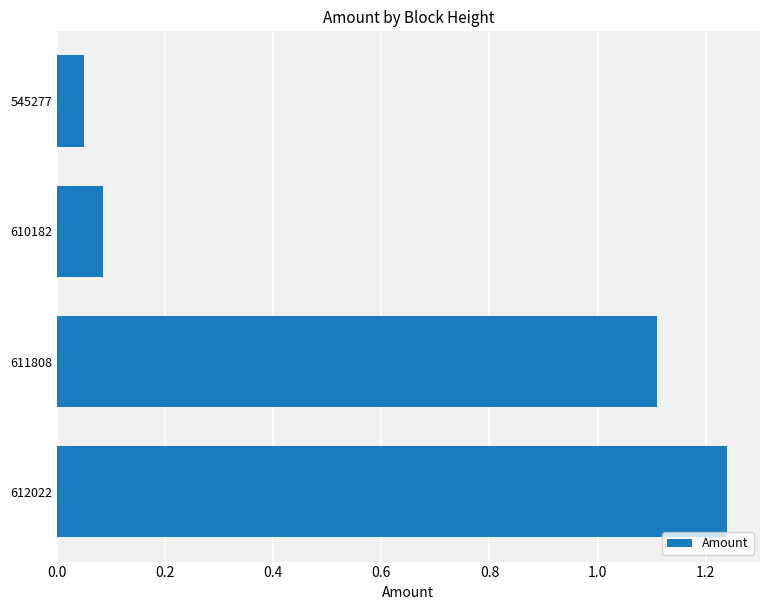

At which category does the chart reach its minimum across all series?

545277